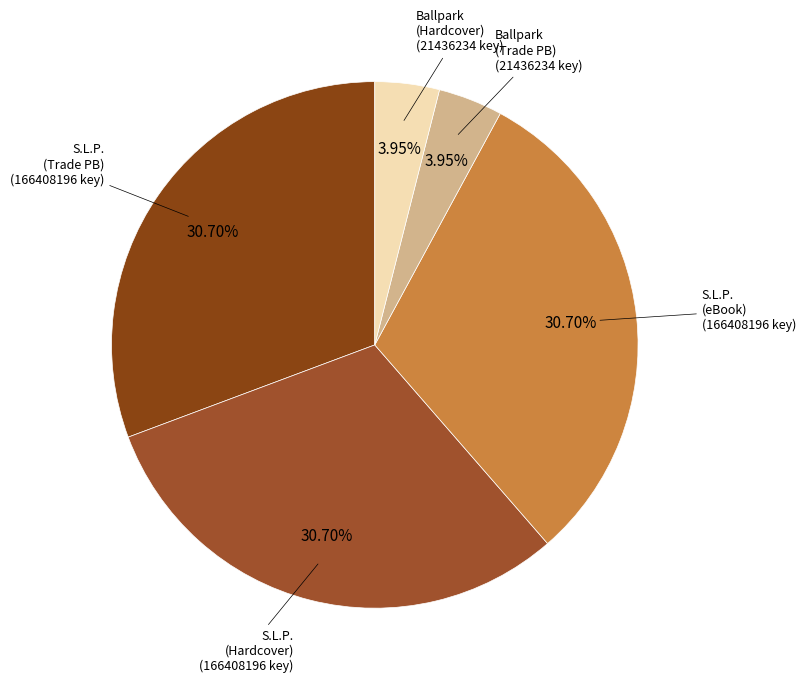

Rank the categories by value from highest to lowest.

Susan La Flesche Picotte (Trade Paperback), Susan La Flesche Picotte (Hardcover), Susan La Flesche Picotte (eBook), Ballpark (Trade Paperback), Ballpark (Hardcover)